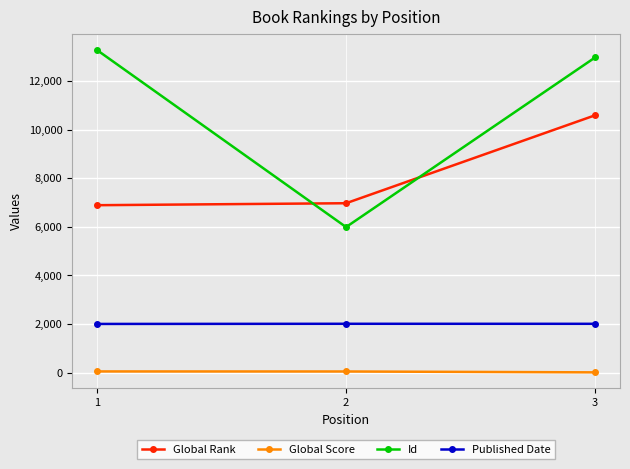

What is the value of the Global Rank point at the 1st from the left?

6889